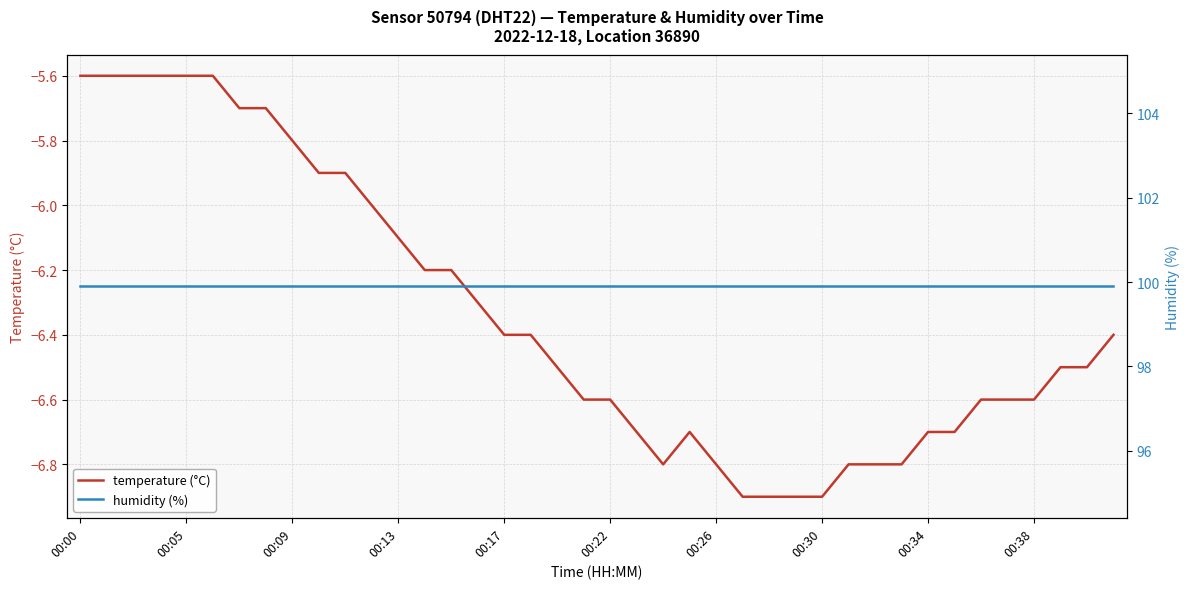

What is the label of the 27th point from the right?

13